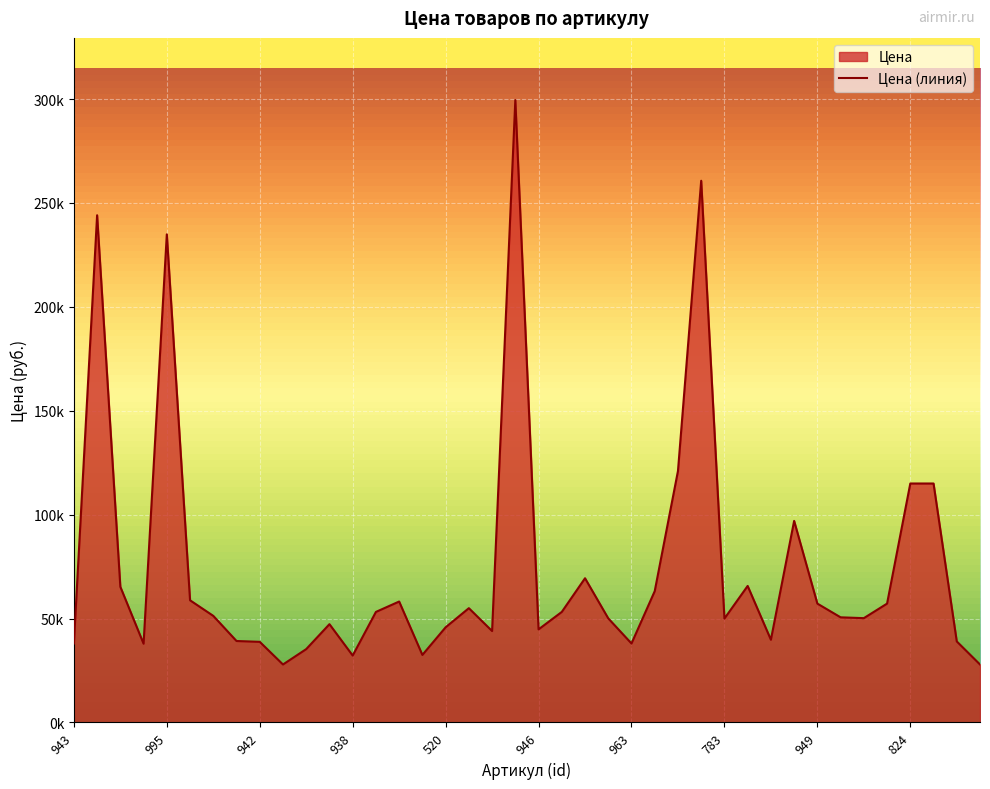

What is the sum of the values at 599 and 963?

88200